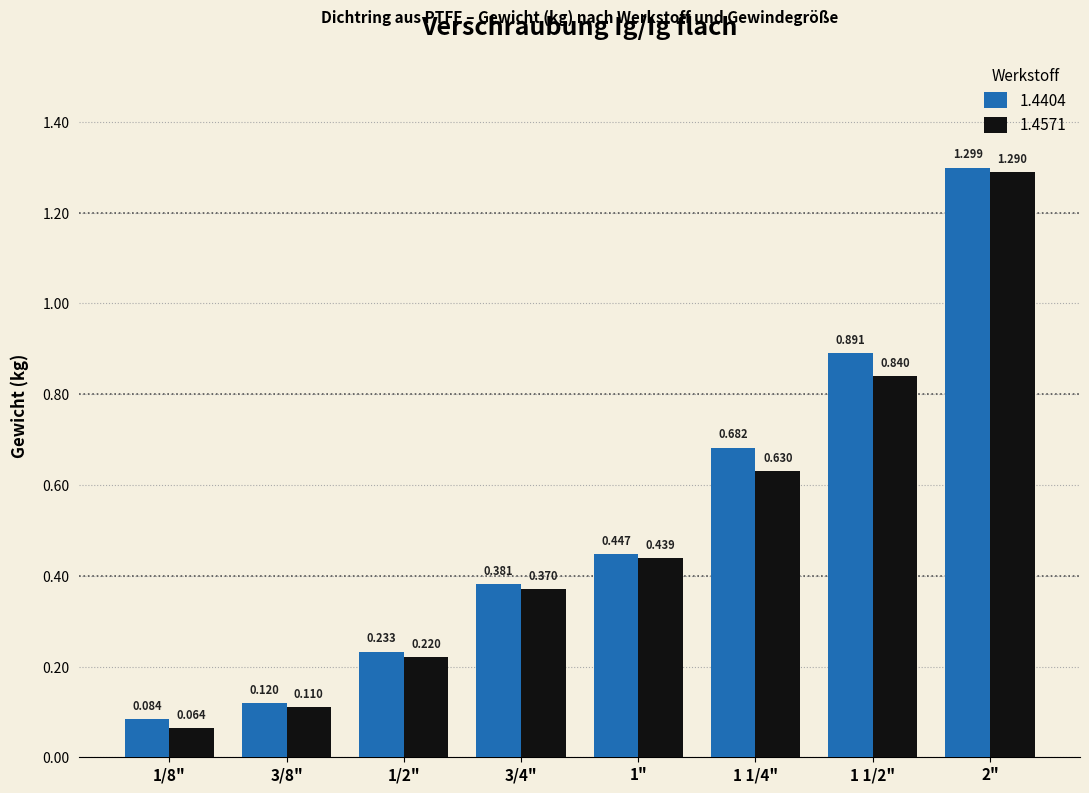

What is the label of the 6th bar from the right?

1/2"